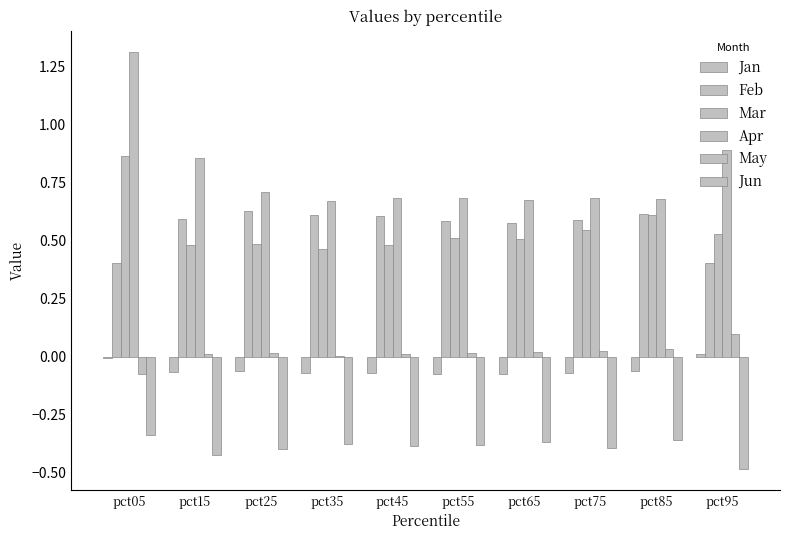

Reading left to right, what are all the values shown in this chart?

Jan: pct05=-0.0	pct15=-0.1	pct25=-0.1	pct35=-0.1	pct45=-0.1	pct55=-0.1	pct65=-0.1	pct75=-0.1	pct85=-0.1	pct95=0.0
Feb: pct05=0.4	pct15=0.6	pct25=0.6	pct35=0.6	pct45=0.6	pct55=0.6	pct65=0.6	pct75=0.6	pct85=0.6	pct95=0.4
Mar: pct05=0.9	pct15=0.5	pct25=0.5	pct35=0.5	pct45=0.5	pct55=0.5	pct65=0.5	pct75=0.5	pct85=0.6	pct95=0.5
Apr: pct05=1.3	pct15=0.9	pct25=0.7	pct35=0.7	pct45=0.7	pct55=0.7	pct65=0.7	pct75=0.7	pct85=0.7	pct95=0.9
May: pct05=-0.1	pct15=0.0	pct25=0.0	pct35=0.0	pct45=0.0	pct55=0.0	pct65=0.0	pct75=0.0	pct85=0.0	pct95=0.1
Jun: pct05=-0.3	pct15=-0.4	pct25=-0.4	pct35=-0.4	pct45=-0.4	pct55=-0.4	pct65=-0.4	pct75=-0.4	pct85=-0.4	pct95=-0.5